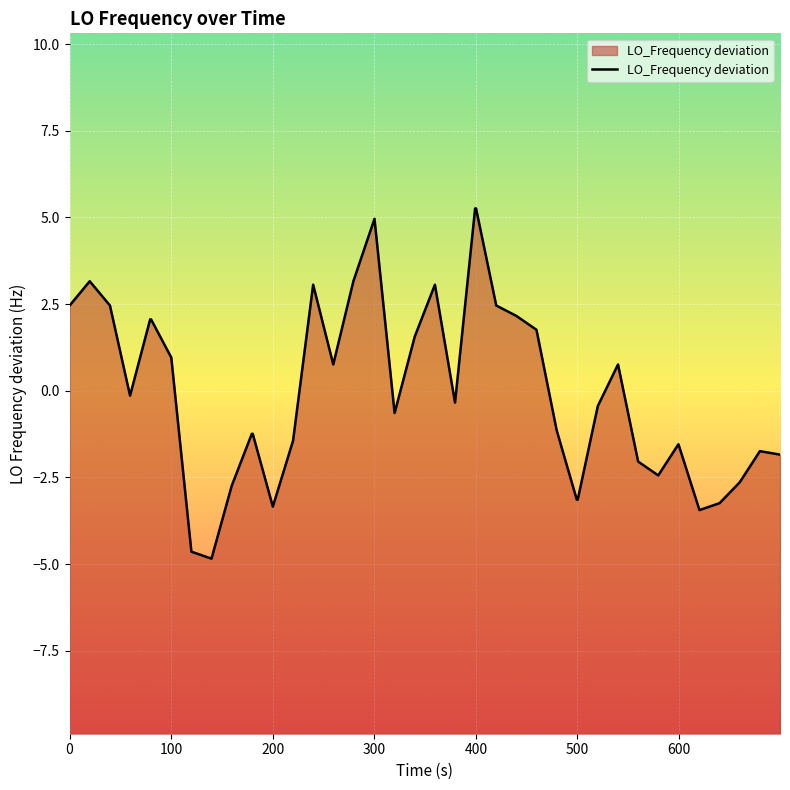

What is the value of the 26th point from the left?

2.2